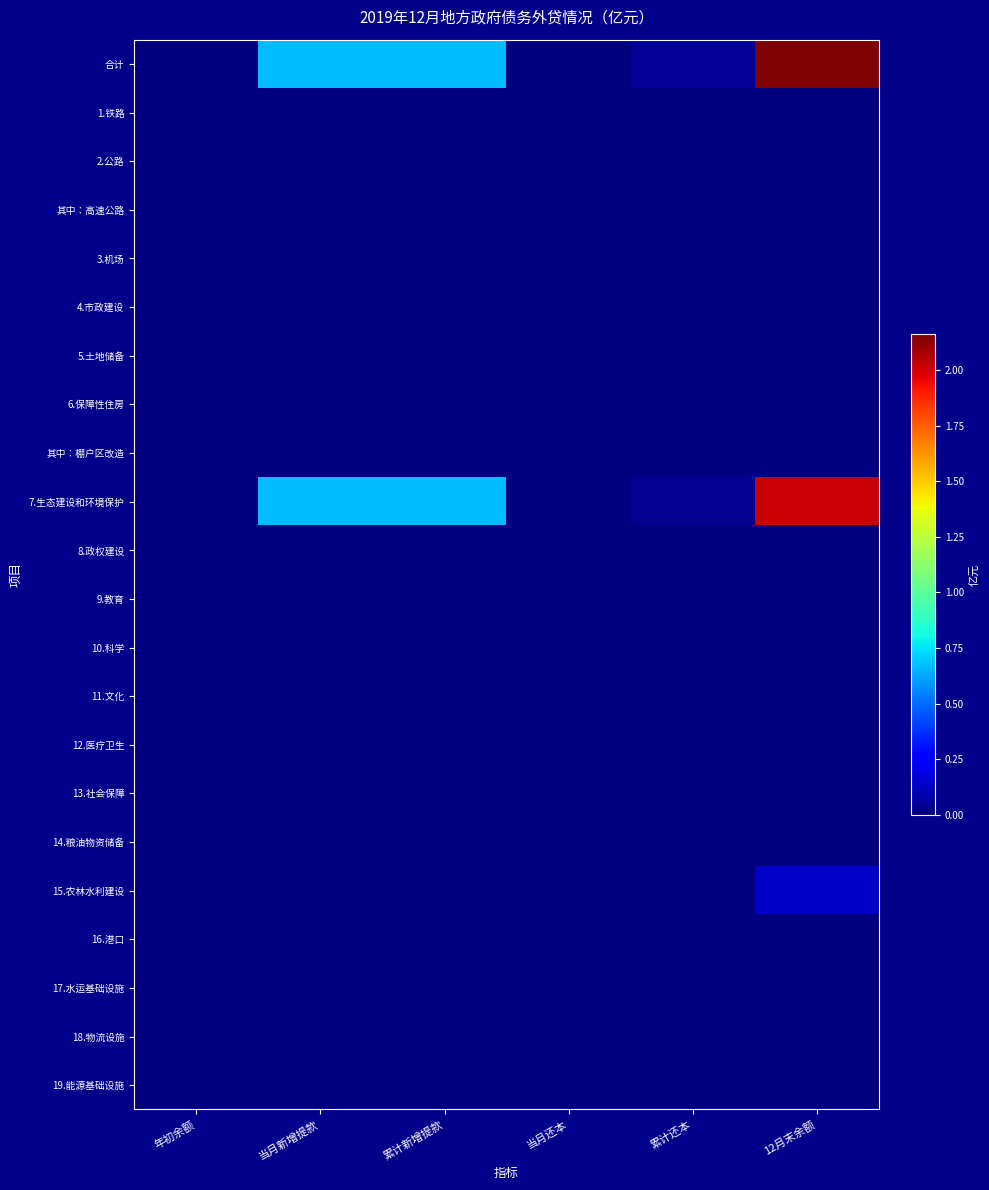

What is the maximum value shown in the chart?

2.2